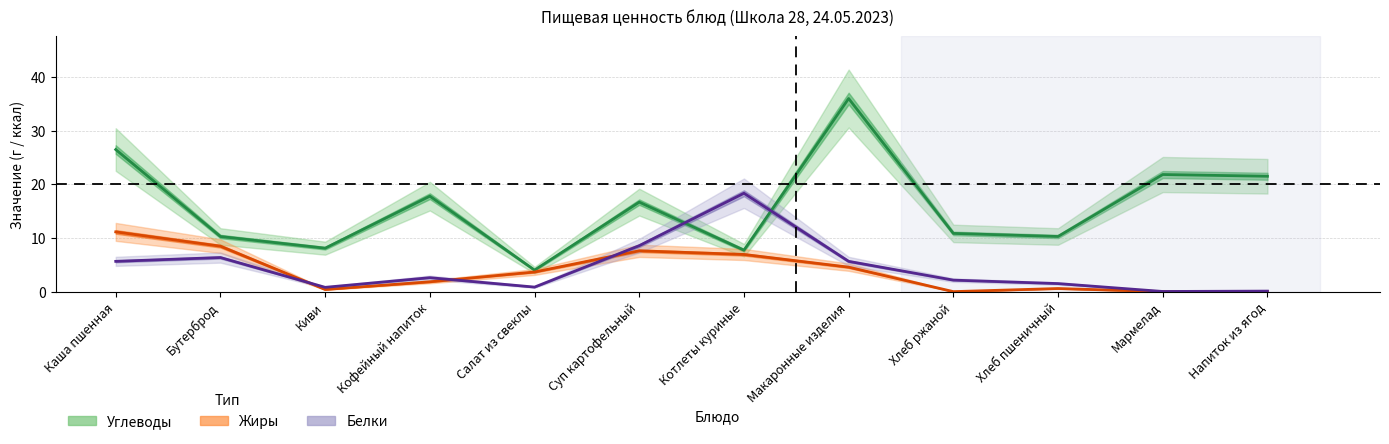

List the labels in order of Белки value, largest first.

Котлеты куриные, Суп картофельный, Бутерброд, Каша пшенная, Макаронные изделия, Кофейный напиток, Хлеб ржаной, Хлеб пшеничный, Салат из свеклы, Киви, Напиток из ягод, Мармелад